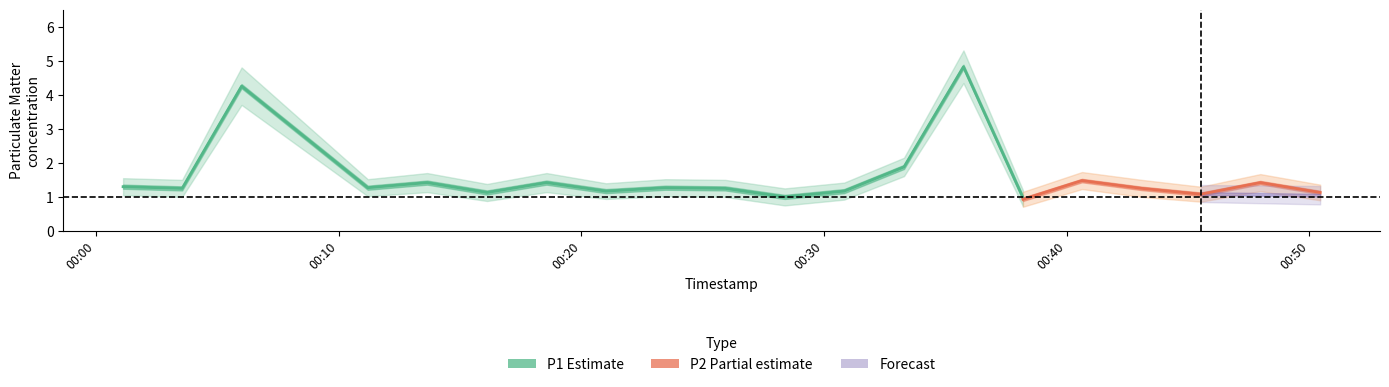

Rank the categories by P1_lower value from lowest to highest.

14, 10, 17, 5, 11, 7, 19, 1, 9, 3, 8, 0, 16, 4, 6, 18, 15, 12, 2, 13